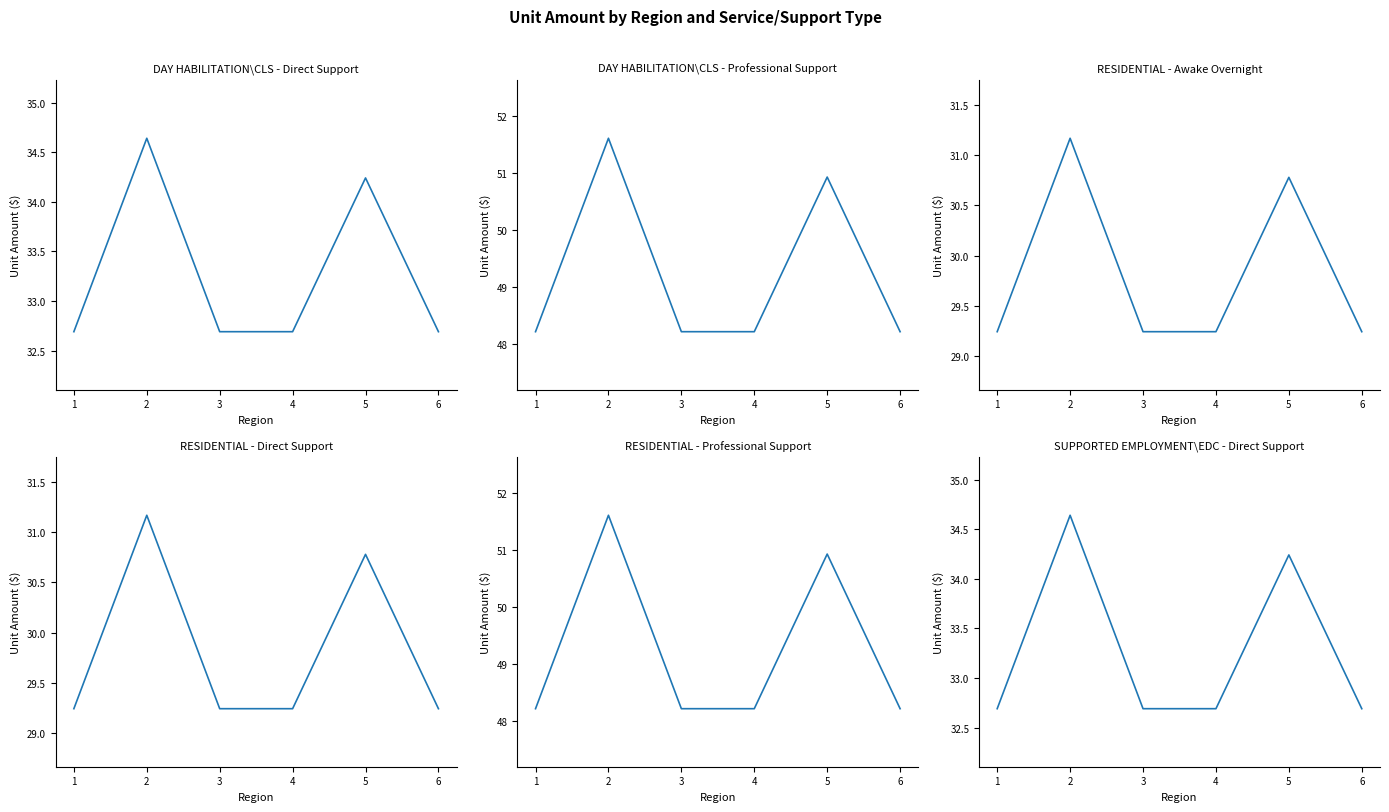

The RESIDENTIAL - Awake Overnight series shows 29.2 at 6. True or false?

True